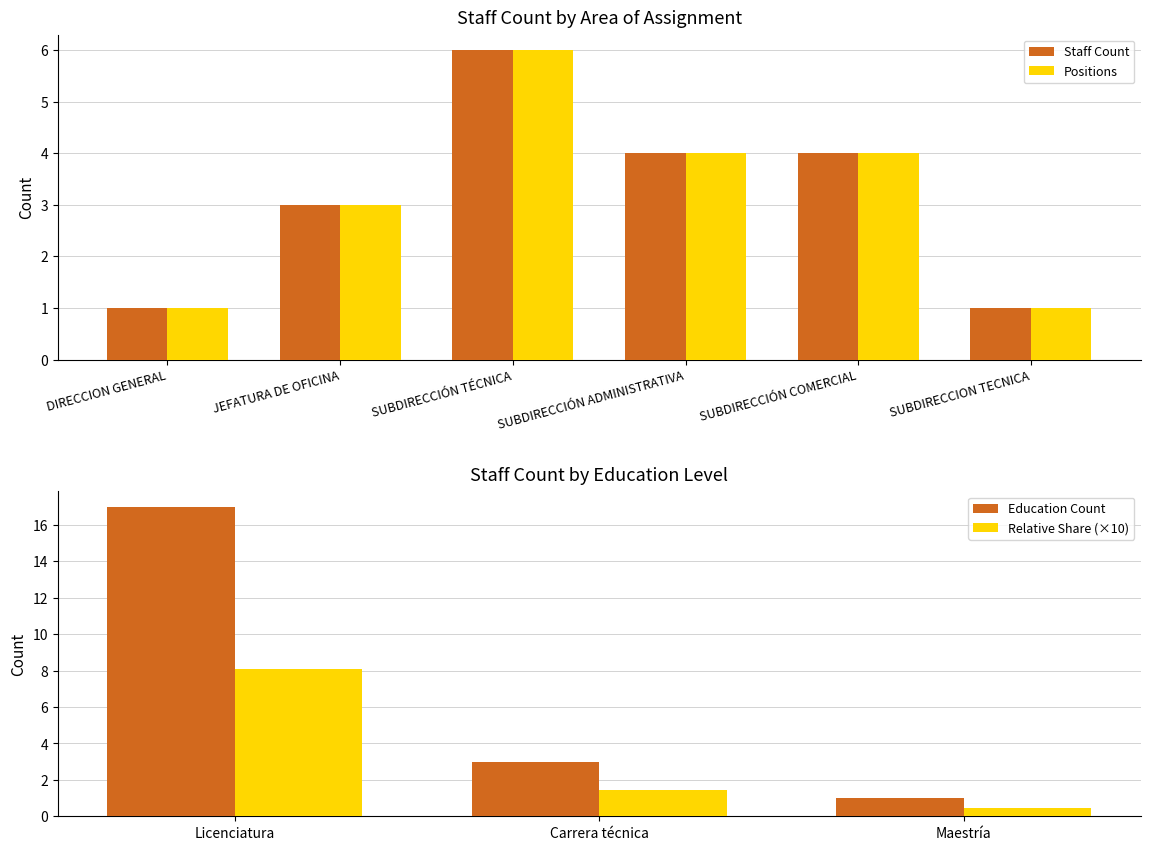

Is it true that Count equals 2 at JEFATURA DE OFICINA?

False